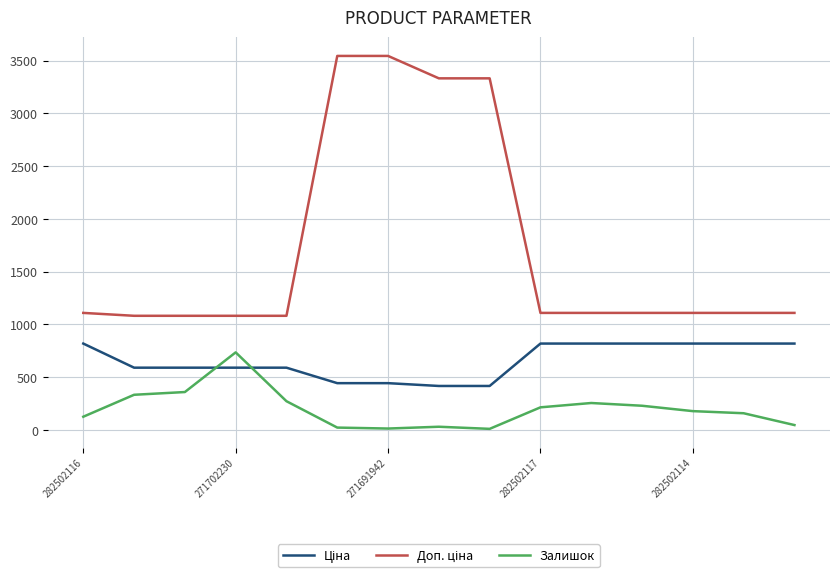

What is the greatest value displayed?

3545.0